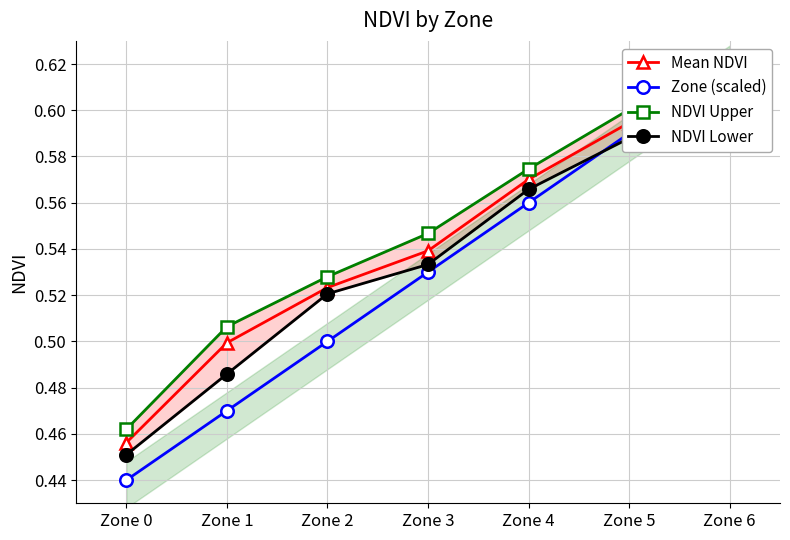

Count the number of data series in this chart.

4